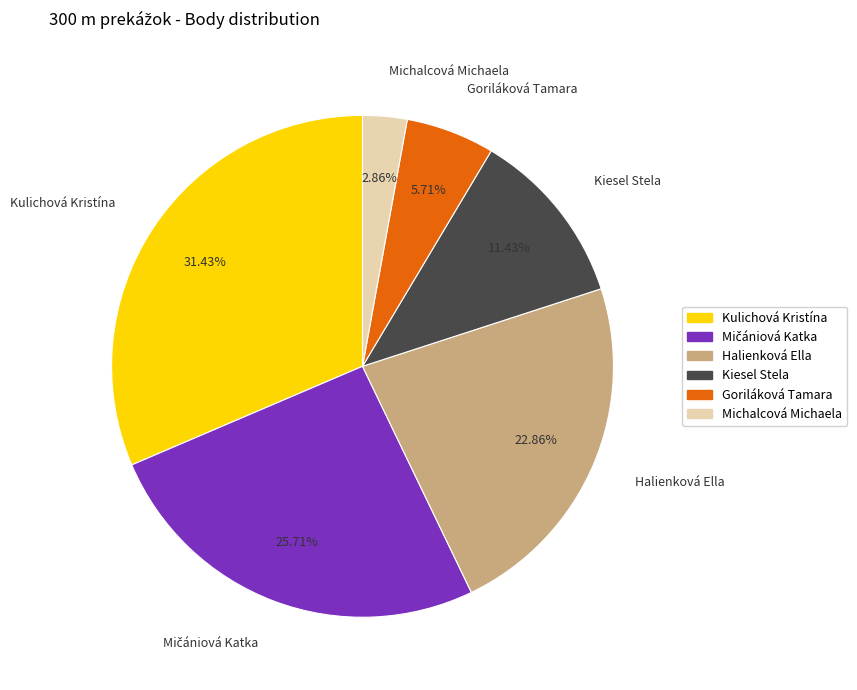

To the nearest percent, what is the combined percentage of Kulichová Kristína and Halienková Ella?

54%